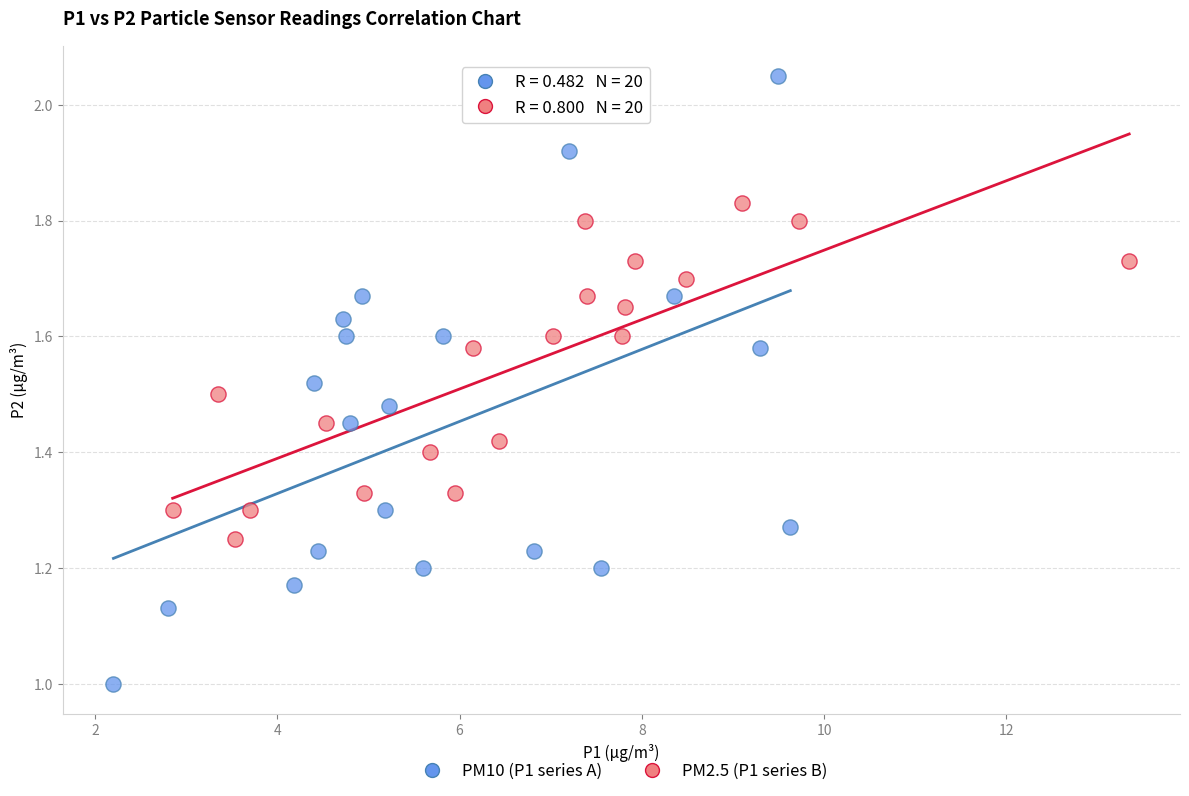

Which series contains the highest Y value?

PM10 (P1 series A)